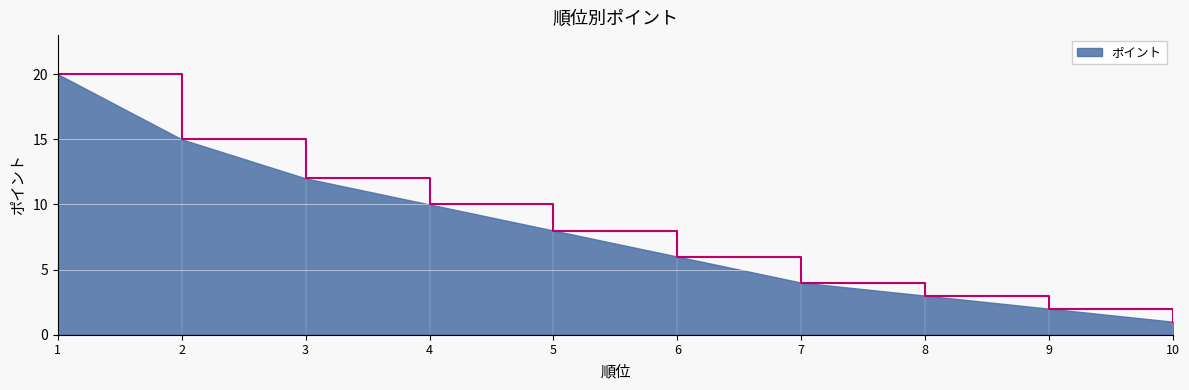

At which category does the chart reach its minimum across all series?

10